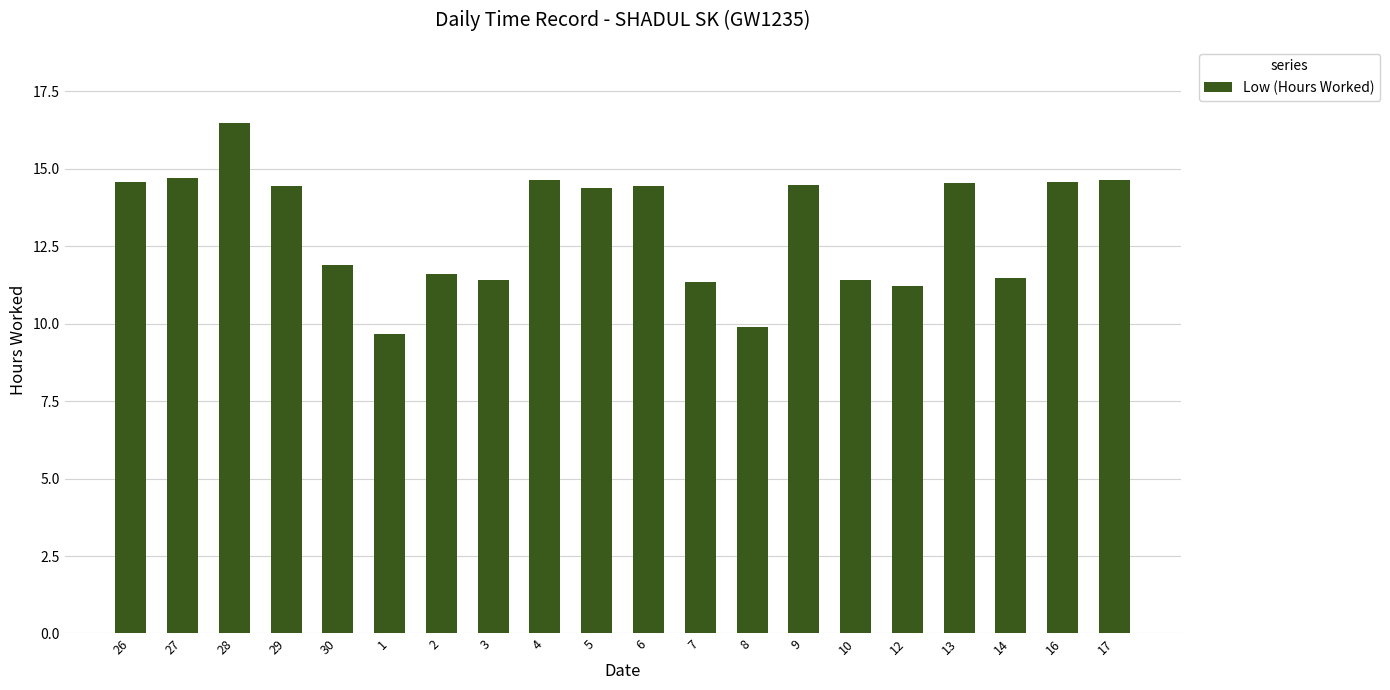

What is the difference between the maximum and minimum values?

6.8